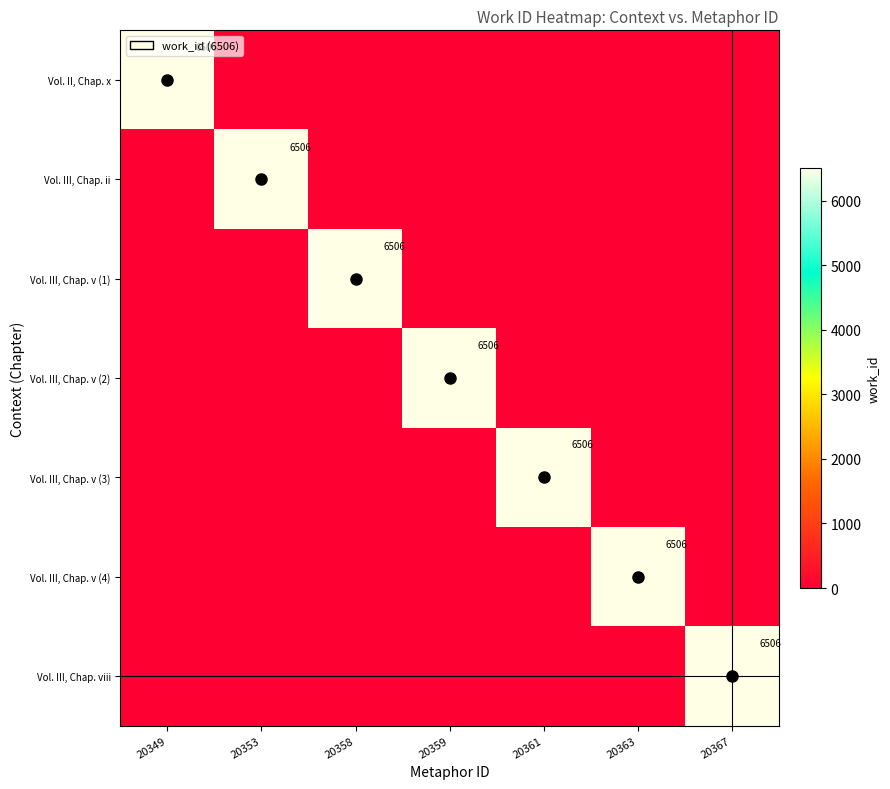

The value of Vol. III, Chap. v (1) at 20358 is 6506. True or false?

True